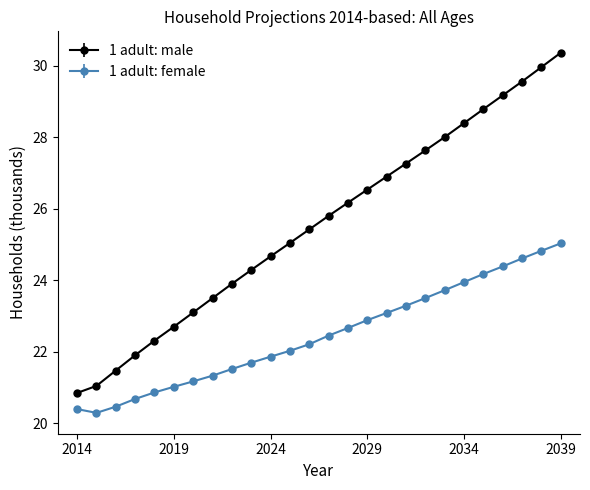

Which series has the widest spread of values?

1 adult: male